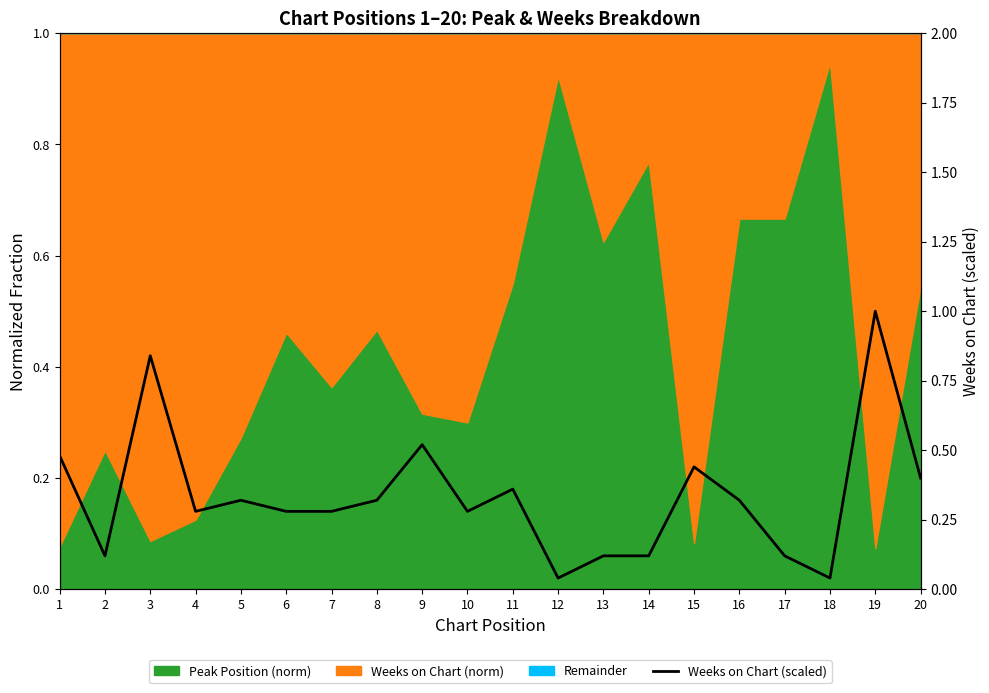

What is the difference between the second highest and minimum values?

0.8